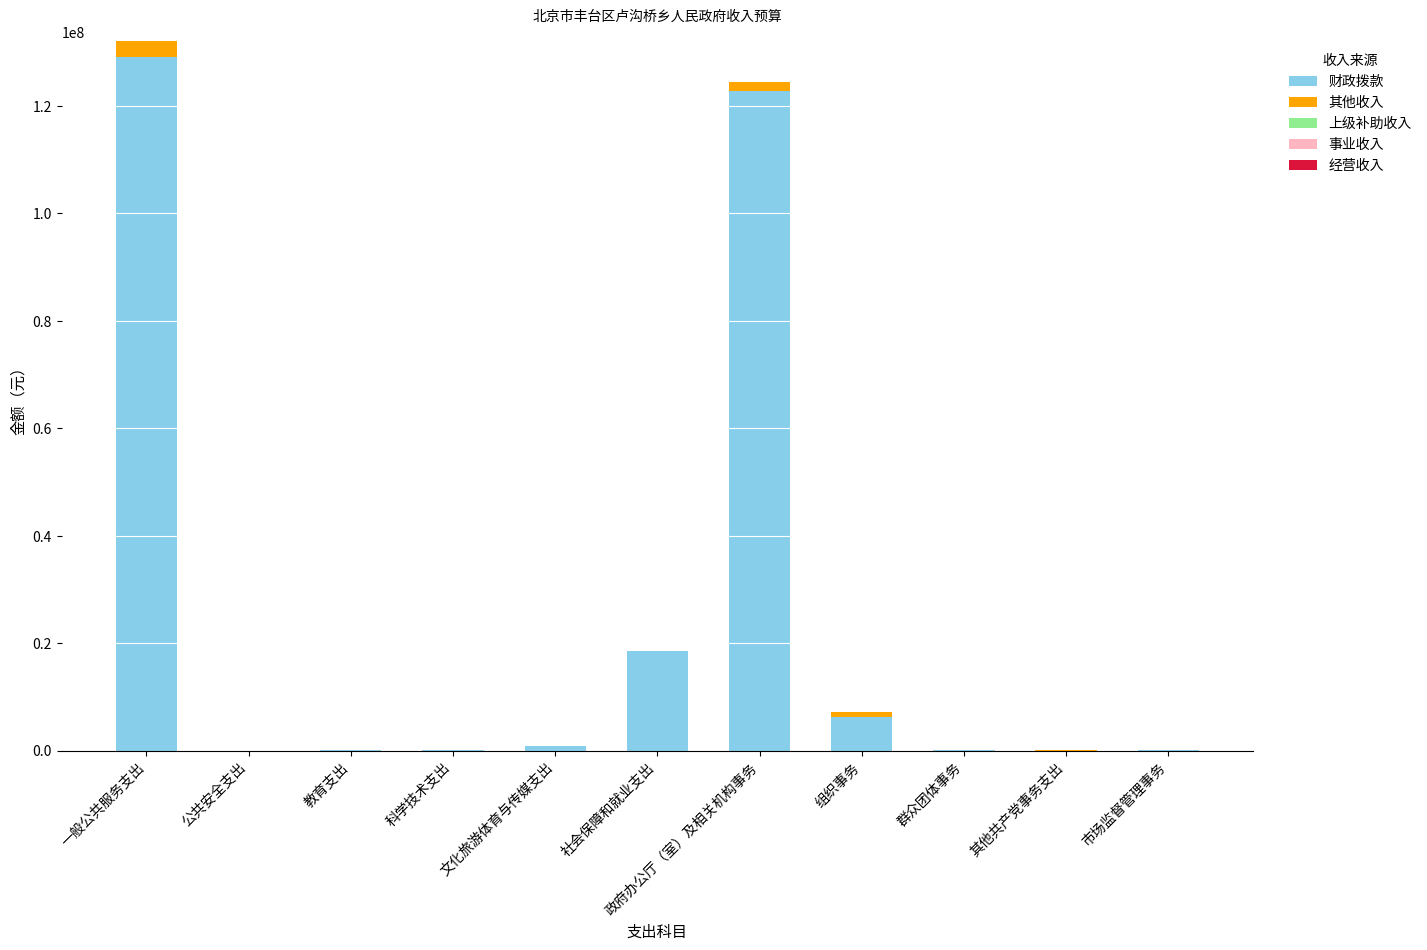

The value of 财政拨款 at 政府办公厅（室）及相关机构事务 is 122801514.0. True or false?

True